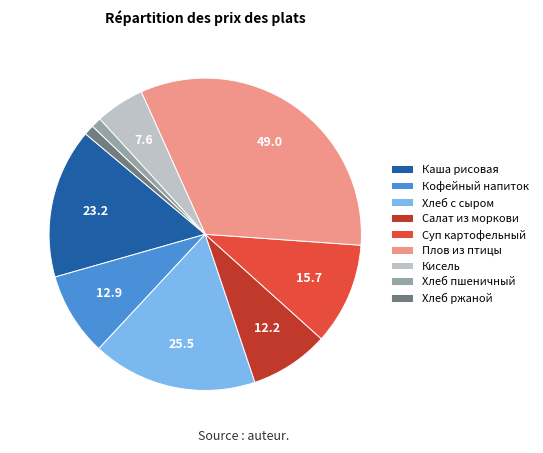

Which category has the biggest portion of the pie?

Плов из птицы